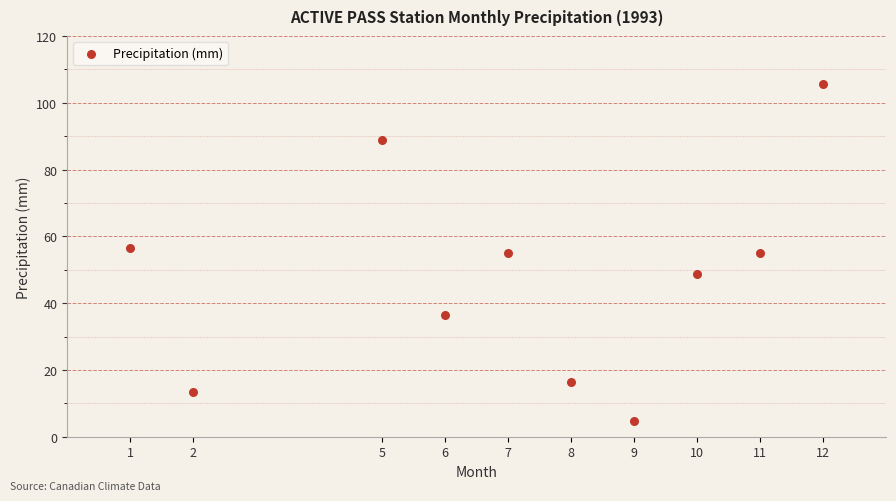

What is the average Y value?

48.1